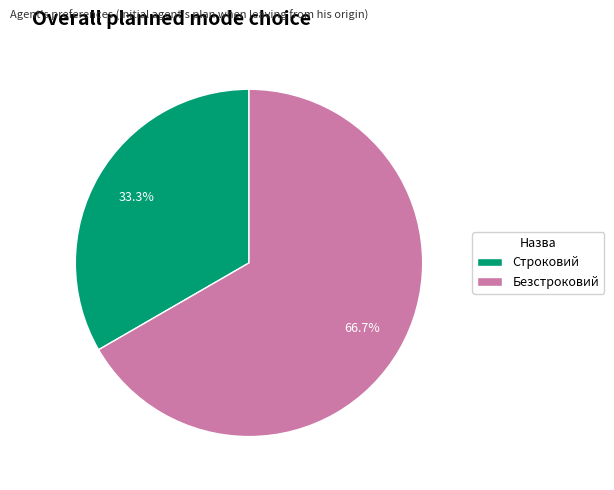

Which category has the biggest portion of the pie?

Безстроковий